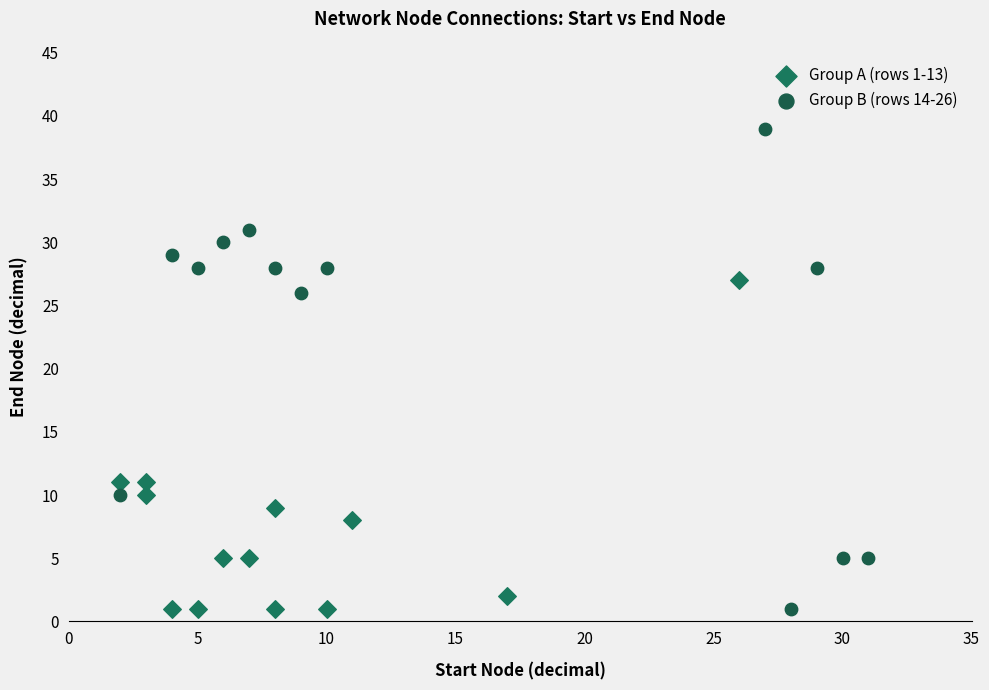

What are all the series names shown in the legend?

Group A (rows 1-13), Group B (rows 14-26)